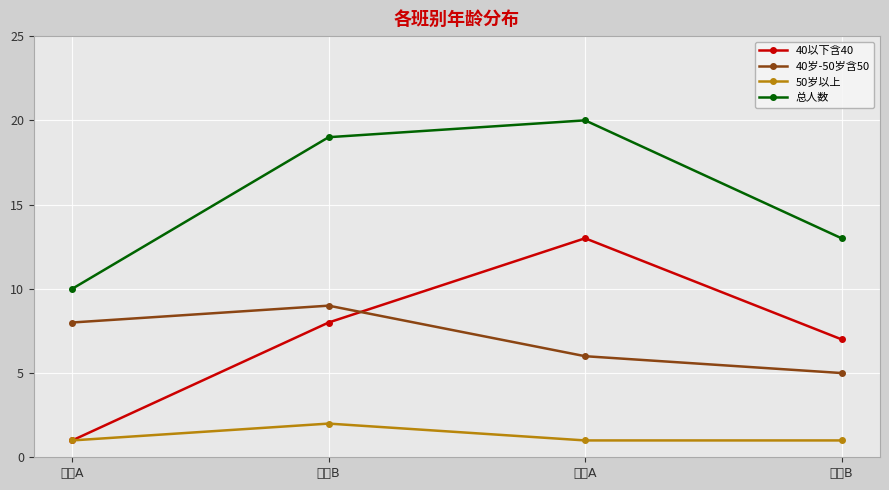

How many series are shown in this chart?

4